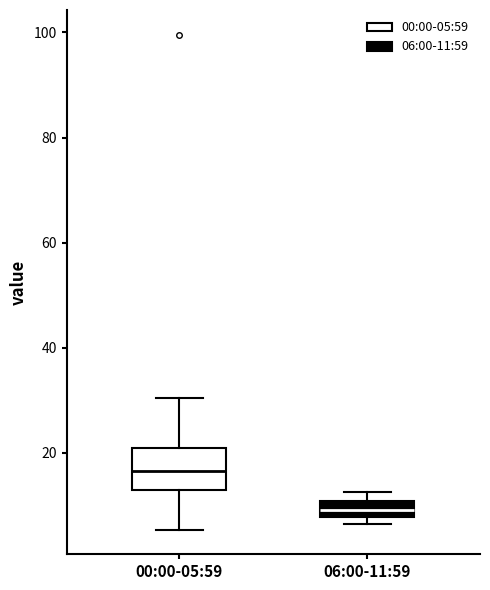

Which box's median line is the highest?

00:00-05:59